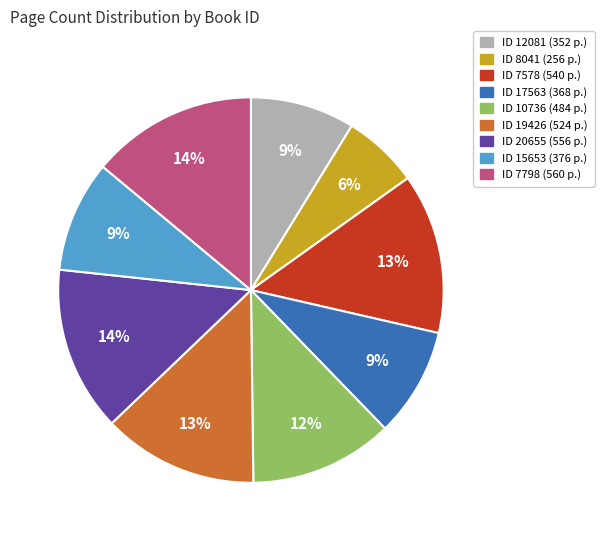

How many segments does this pie chart have?

9